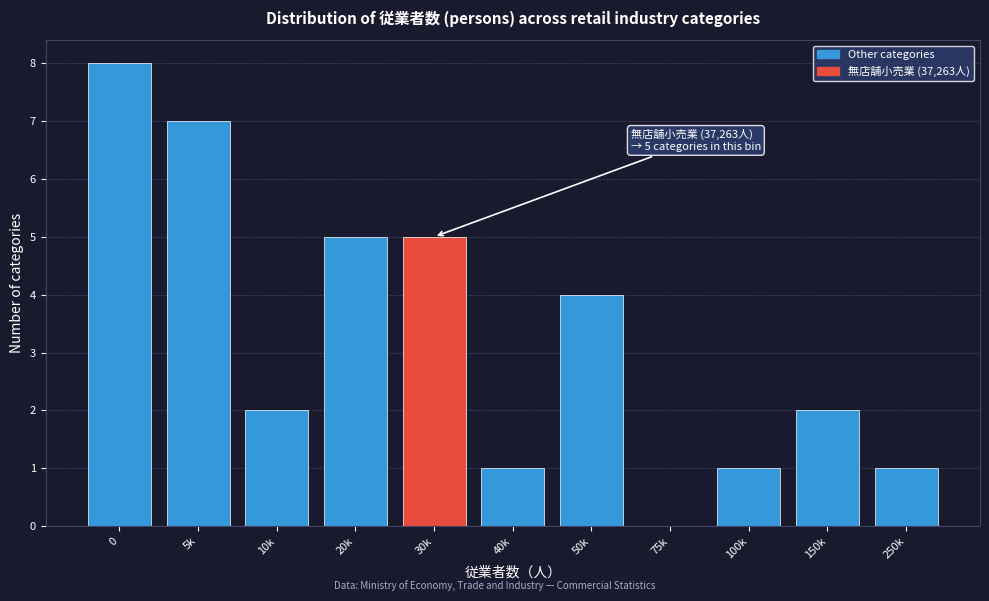

Reading left to right, list all the values displayed in this chart.

0=8	5k=7	10k=2	20k=5	30k=5	40k=1	50k=4	75k=0	100k=1	150k=2	250k=1